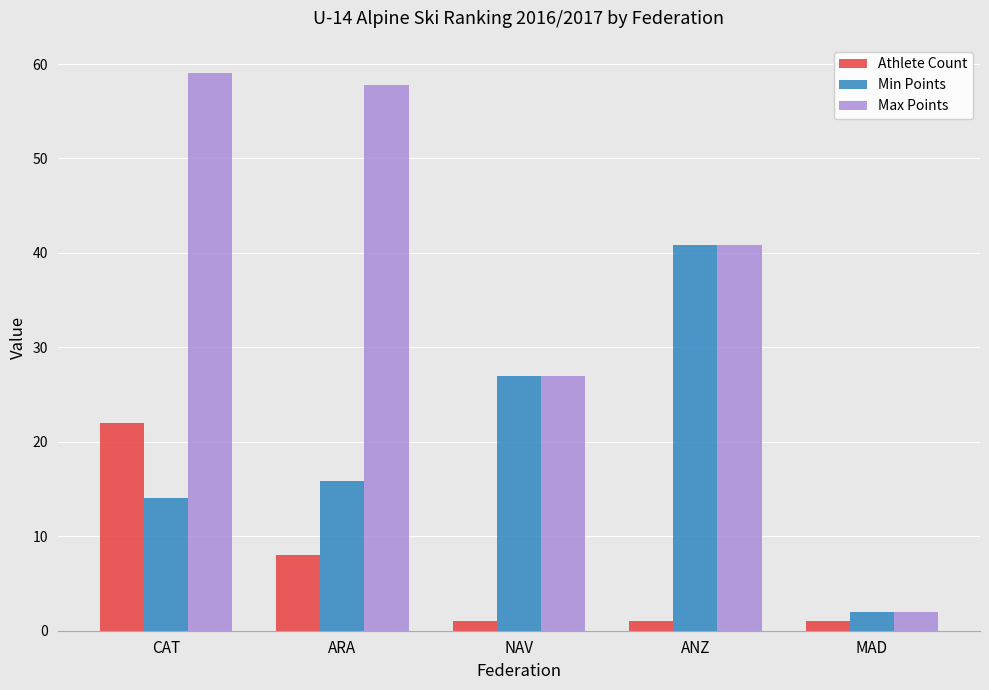

Reading left to right, extract all data points from this chart.

Athlete Count: CAT=22.0	ARA=8.0	NAV=1.0	ANZ=1.0	MAD=1.0
Min Points: CAT=14.0	ARA=15.8	NAV=27.0	ANZ=40.8	MAD=2.0
Max Points: CAT=59.1	ARA=57.8	NAV=27.0	ANZ=40.8	MAD=2.0